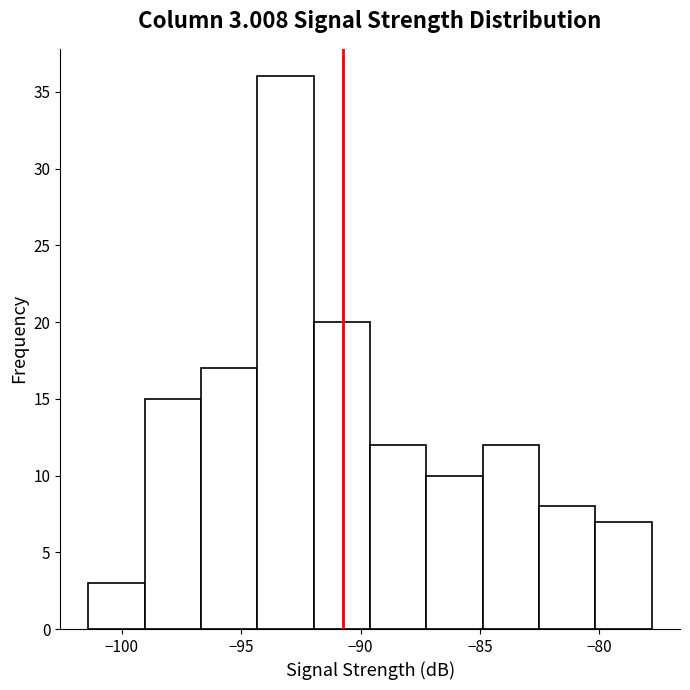

Which range on the x-axis has the tallest bar?

-94.5 to -92.0